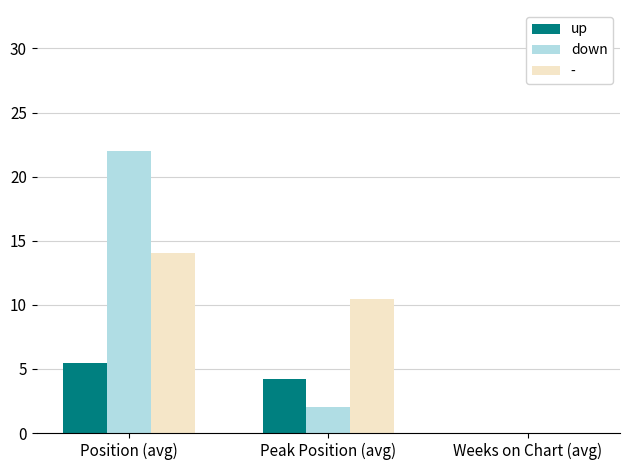

What is the sum of all up values?

9.8